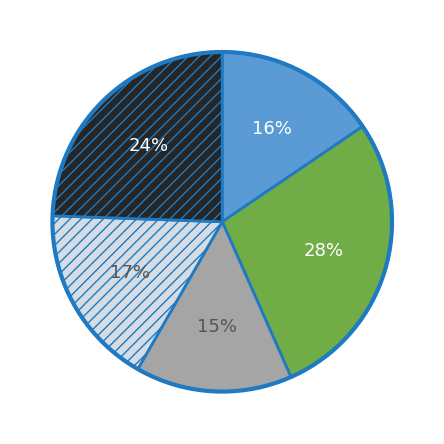

To the nearest percent, what is the average slice percentage?

20%